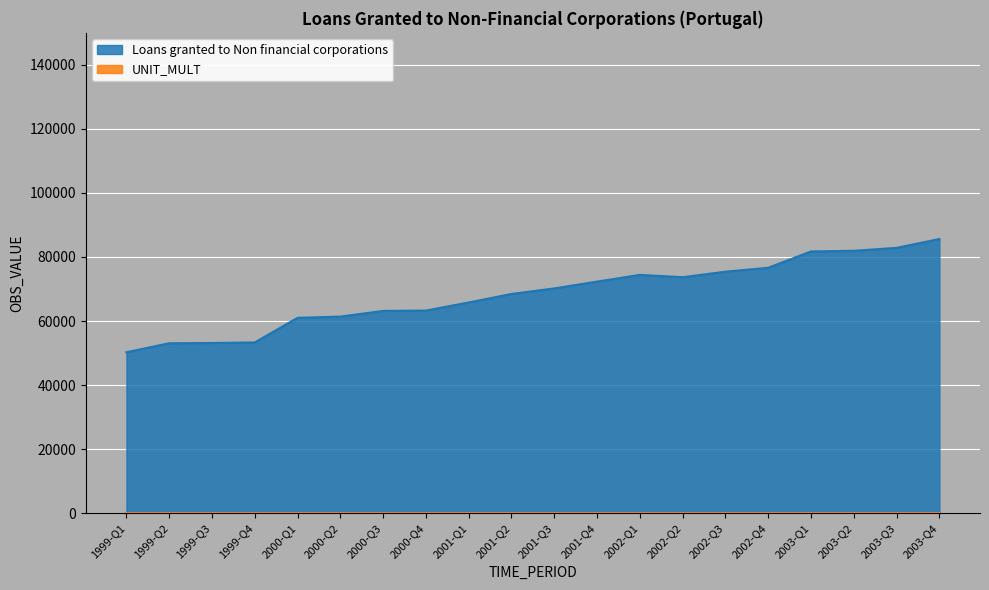

What is the sum of all values?

1367618.6